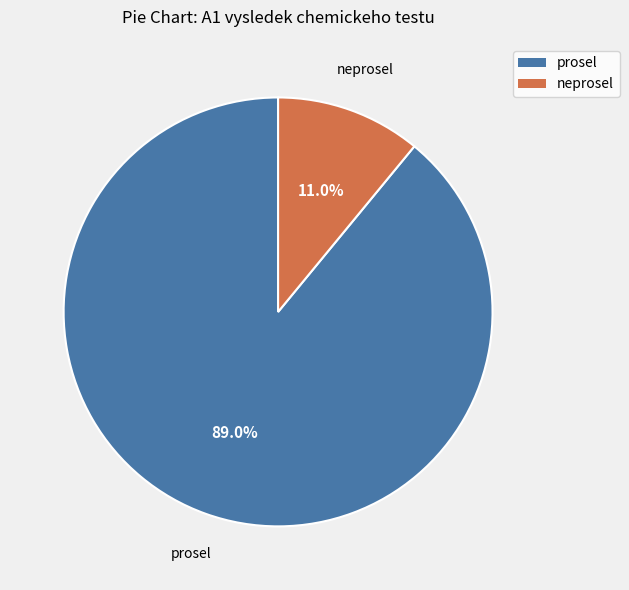

How many segments does this pie chart have?

2